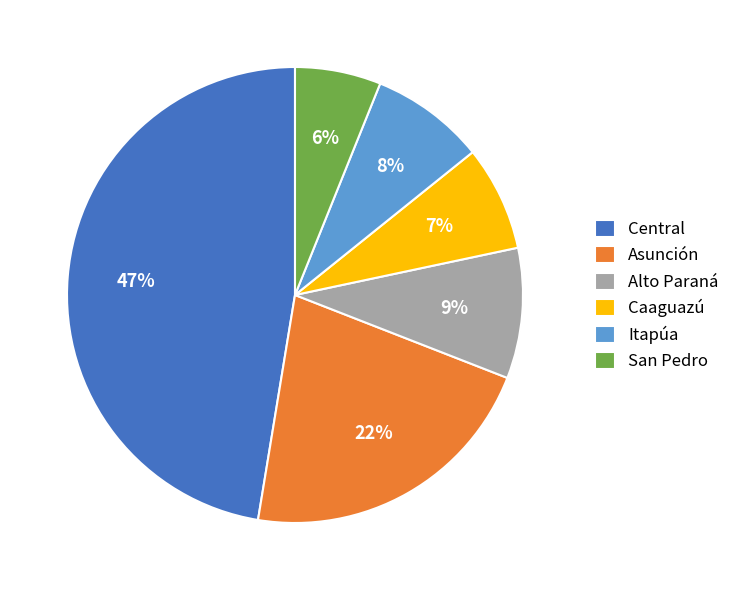

Is there a majority slice in this chart?

No